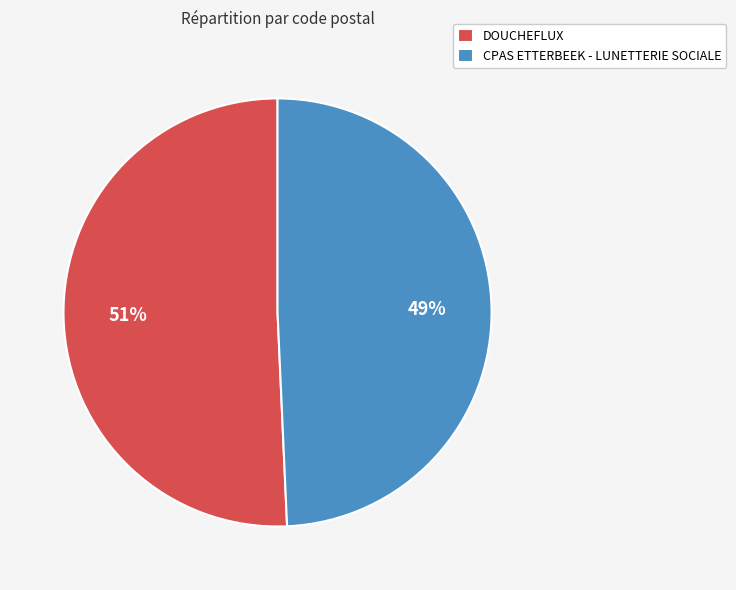

Combined, do CPAS ETTERBEEK - LUNETTERIE SOCIALE and DOUCHEFLUX account for over 50%?

Yes